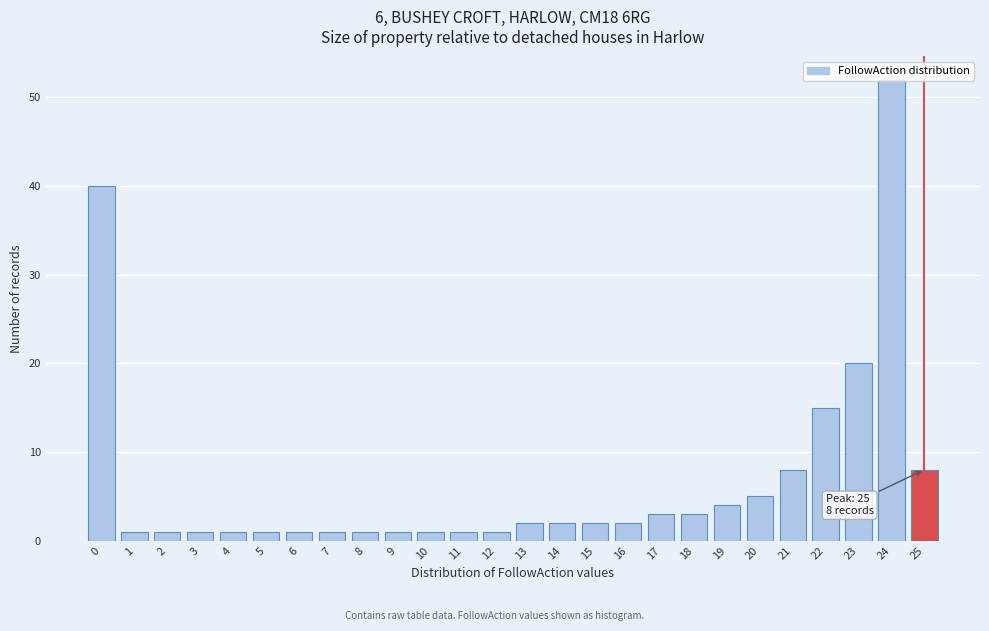

What is the difference between the second highest and second lowest values?

39